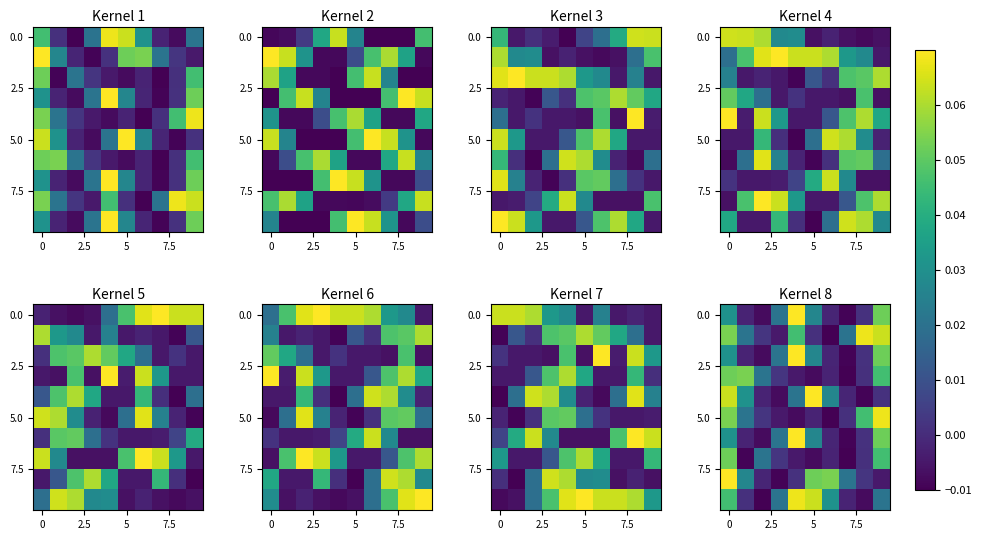

How many positive values does the 0.0 series have?

6